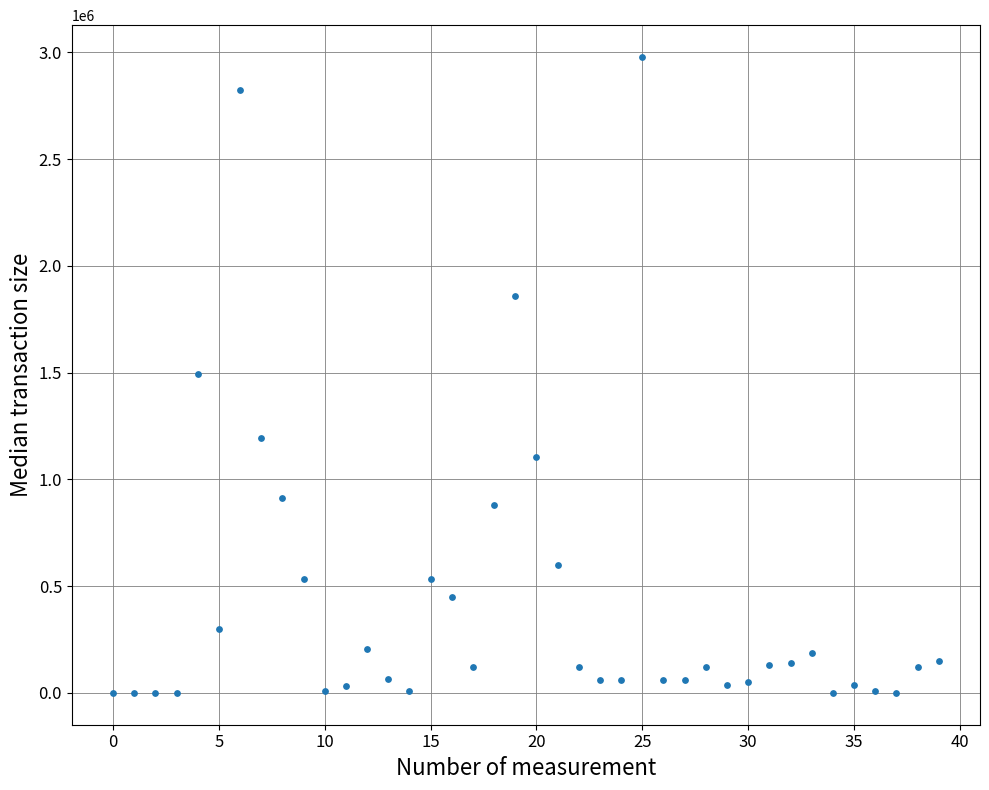

What is the range of Y values (max minus min)?

2978750.0